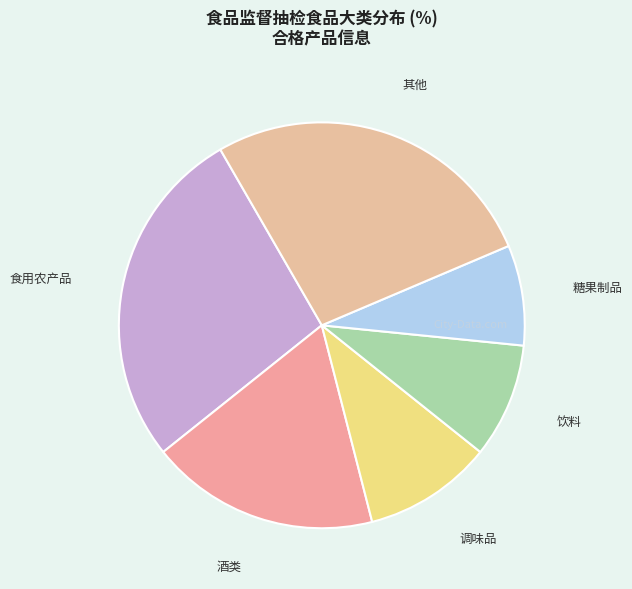

How many slices are in this pie chart?

6